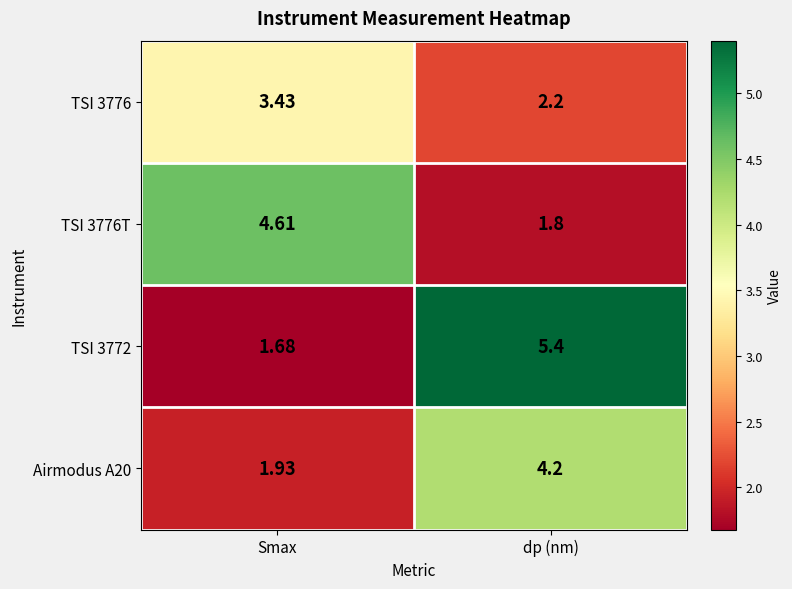

At which category does the chart reach its minimum across all series?

Smax